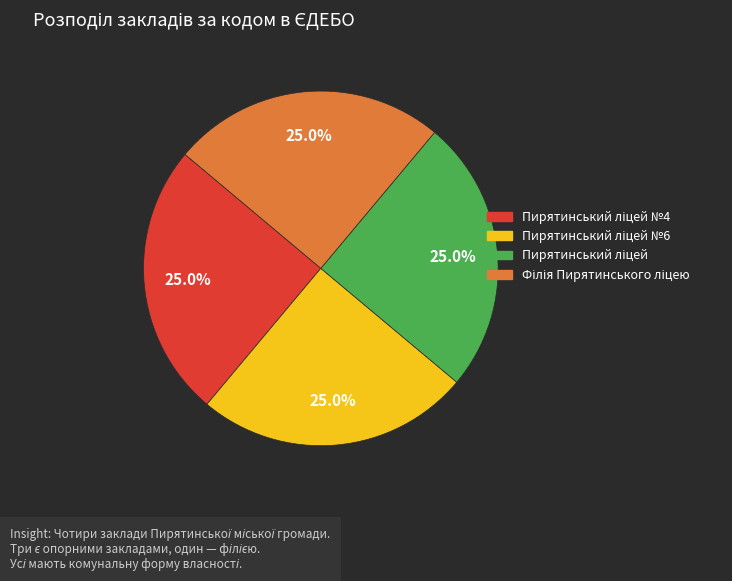

How many slices are in this pie chart?

4